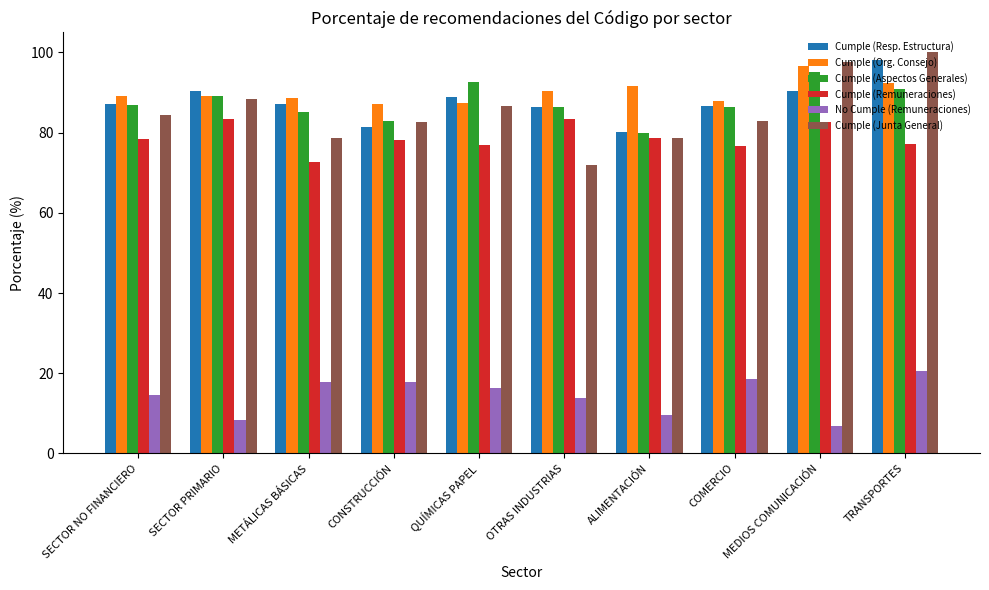

What is the difference between the maximum and minimum values in the Cumple (Remuneraciones) series?

10.8